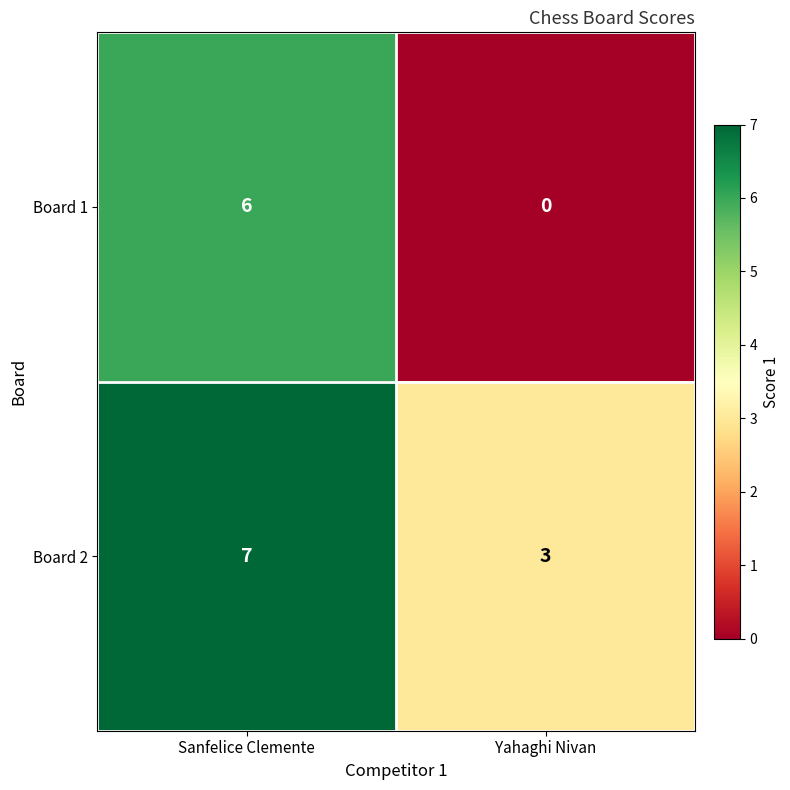

Which series has the widest spread of values?

Board 1